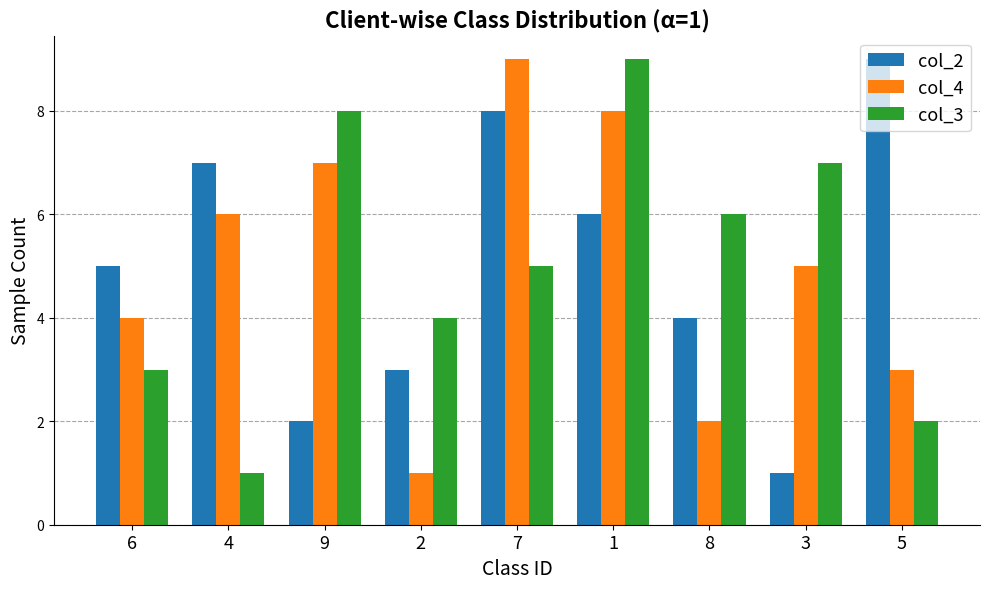

What is the label of the 9th bar from the right?

6